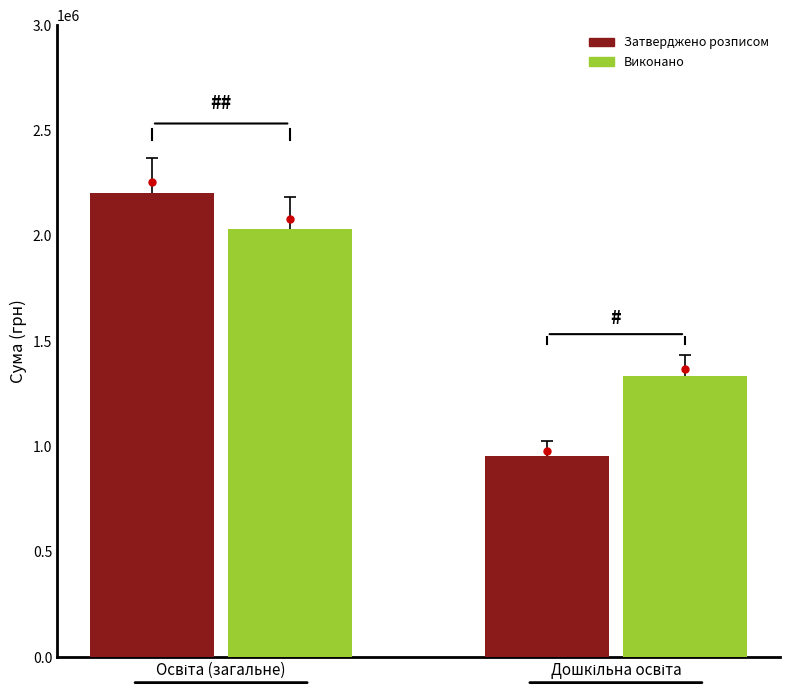

Rank the series by their maximum value, from highest to lowest.

Затверджено розписом, Виконано